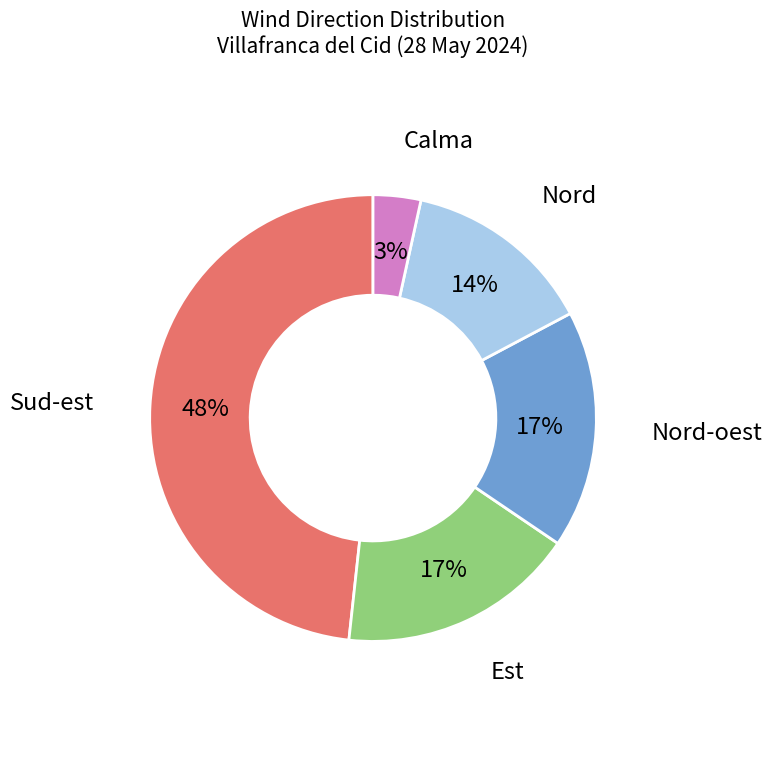

To the nearest percent, what portion does Nord-oest represent?

17%